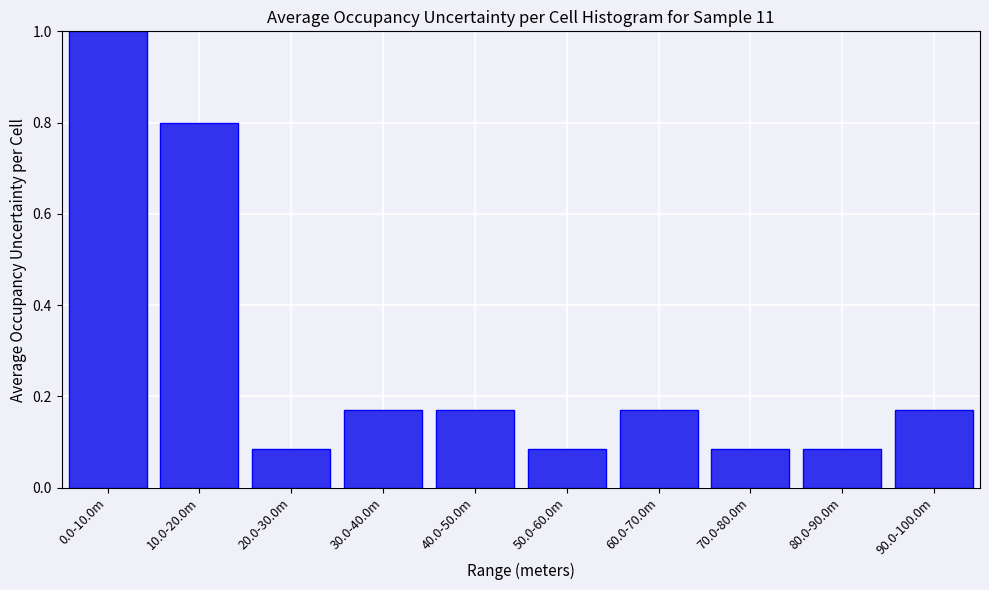

What is the label of the 4th bar from the left?

30.0-40.0m